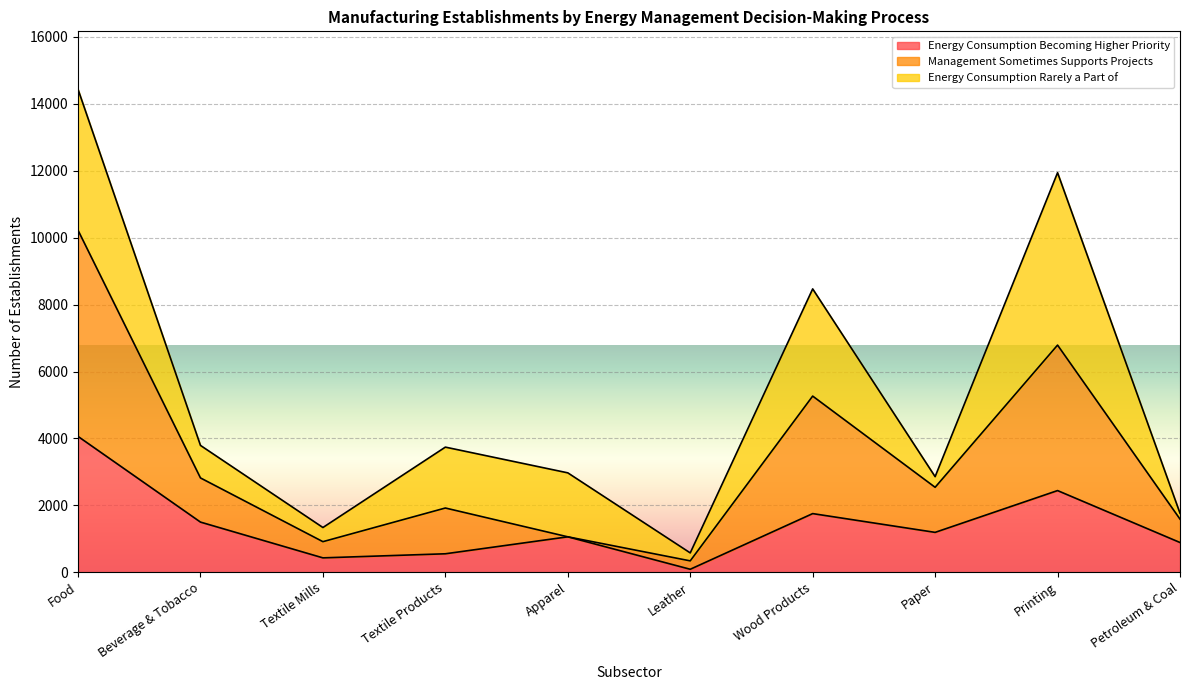

Which series has the widest spread of values?

Management Sometimes Supports Projects